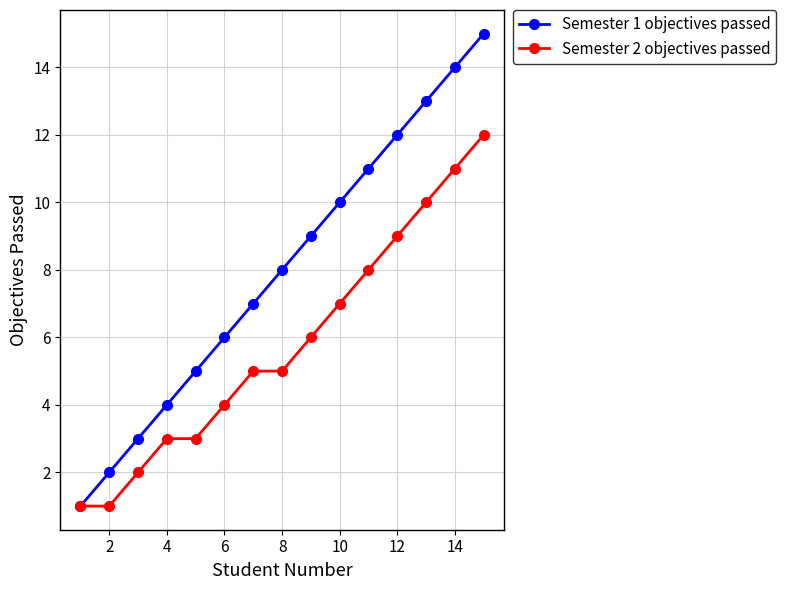

List the series in order of their overall mean, lowest first.

Semester 2 objectives passed, Semester 1 objectives passed